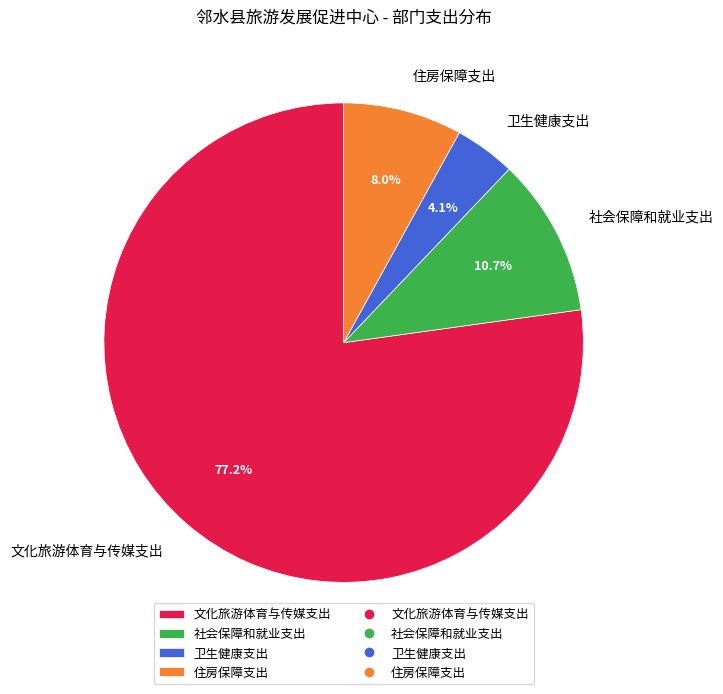

Which slice is the largest?

文化旅游体育与传媒支出